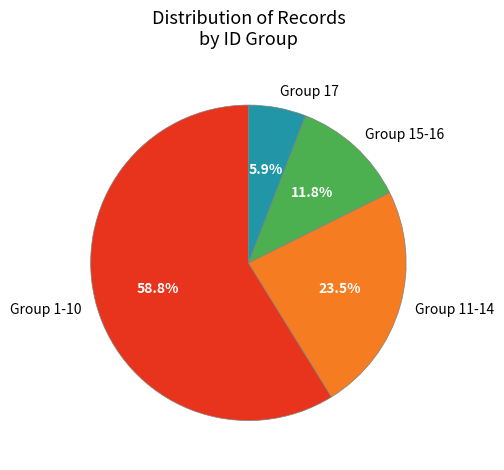

To the nearest percent, what is the average slice percentage?

25%